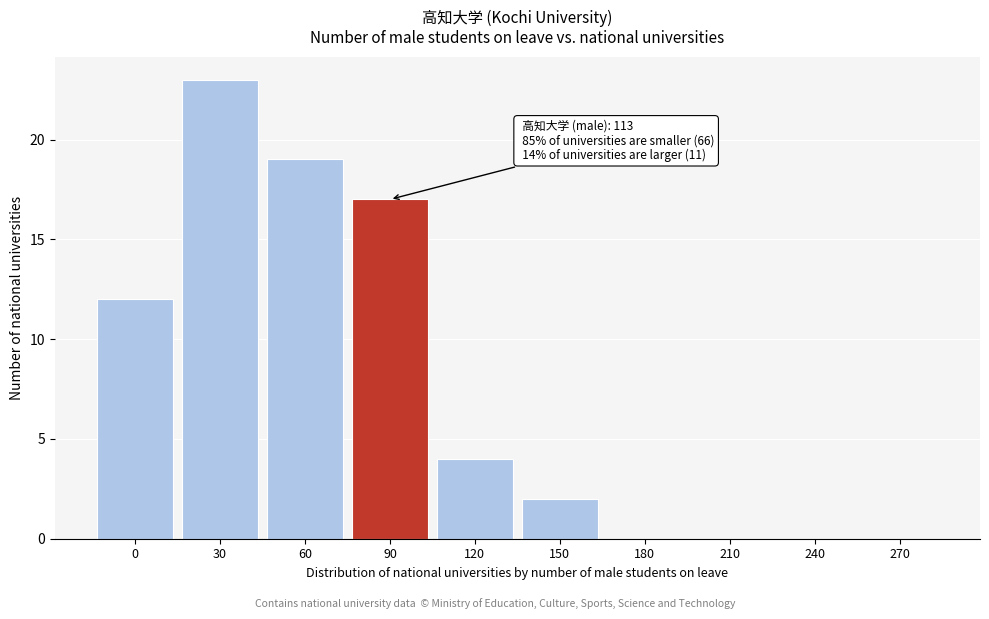

Reading right to left, transcribe all the data shown in this chart.

270=0	240=0	210=0	180=0	150=2	120=4	90=17	60=19	30=23	0=12